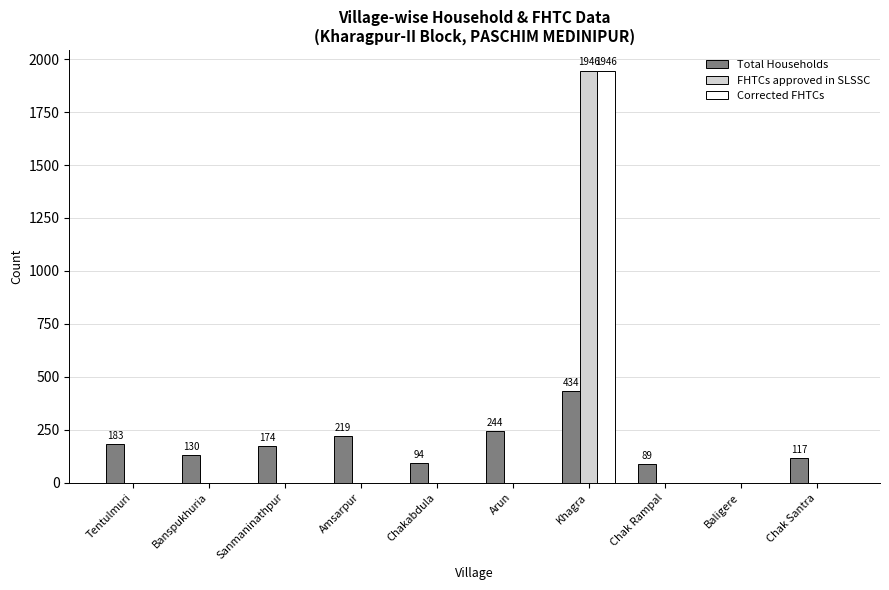

What is the average value of the FHTCs approved in SLSSC series?

195